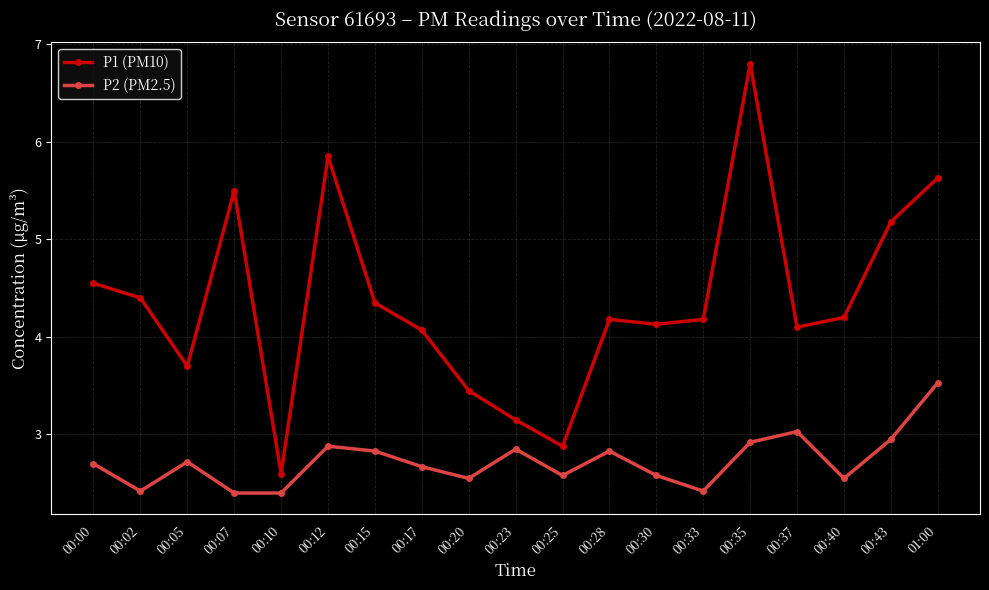

Does the chart display data point markers on the line(s)?

Yes